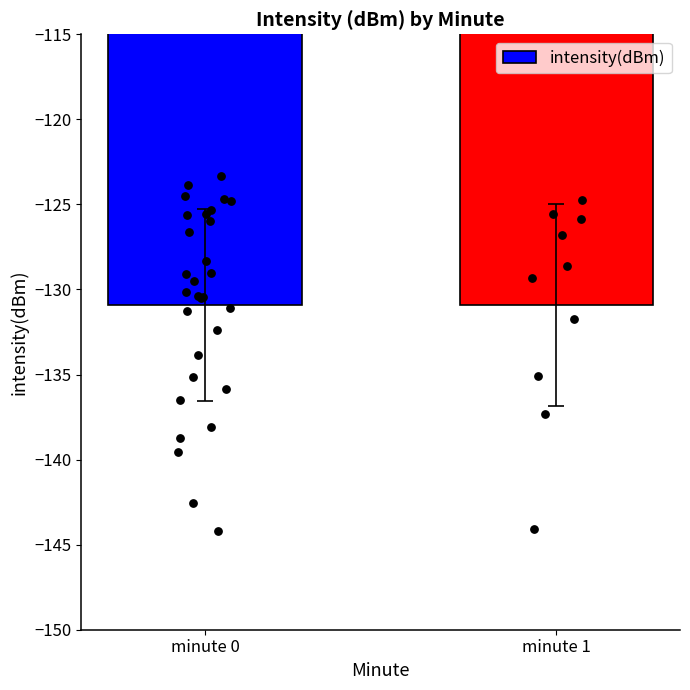

Between minute 0 and minute 1, which is larger?

minute 0